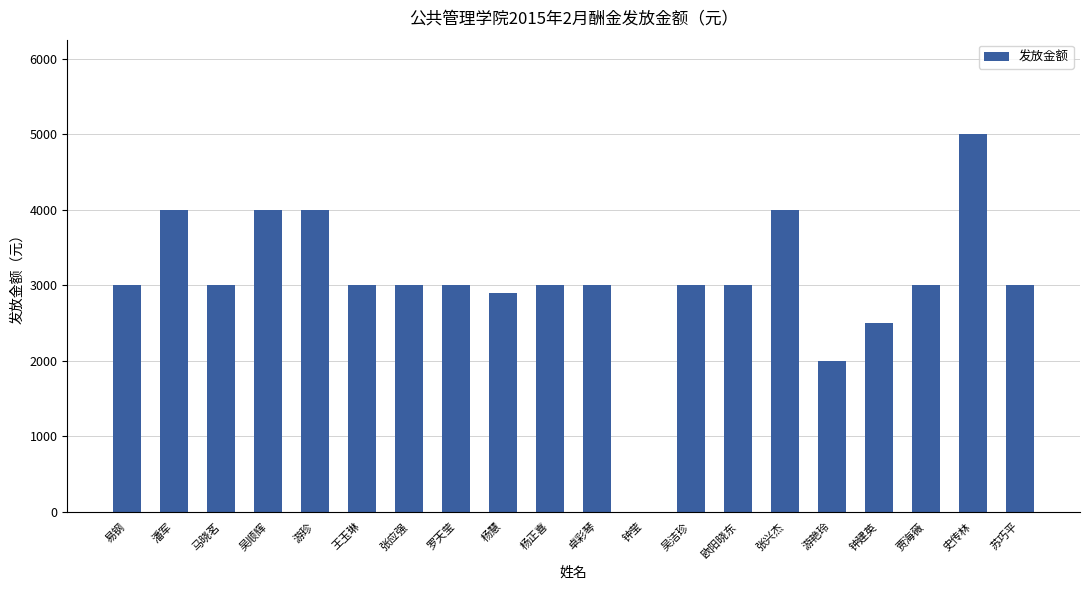

What is the approximate value at 游艳玲?

2000